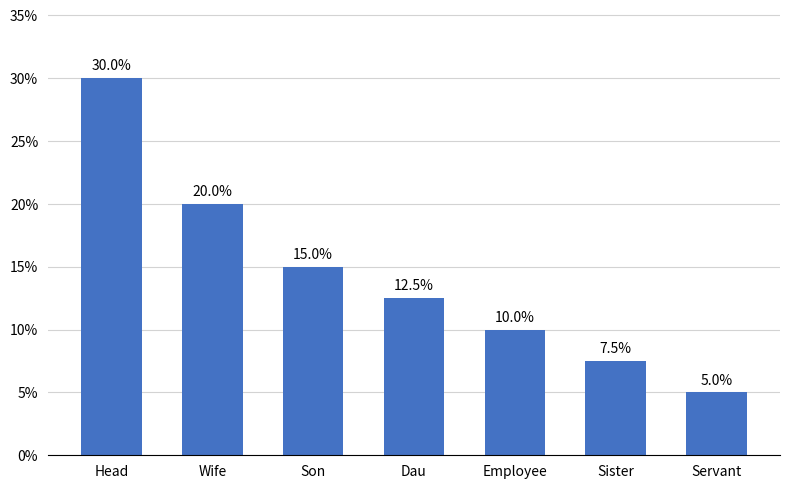

What position from the left is Head?

1